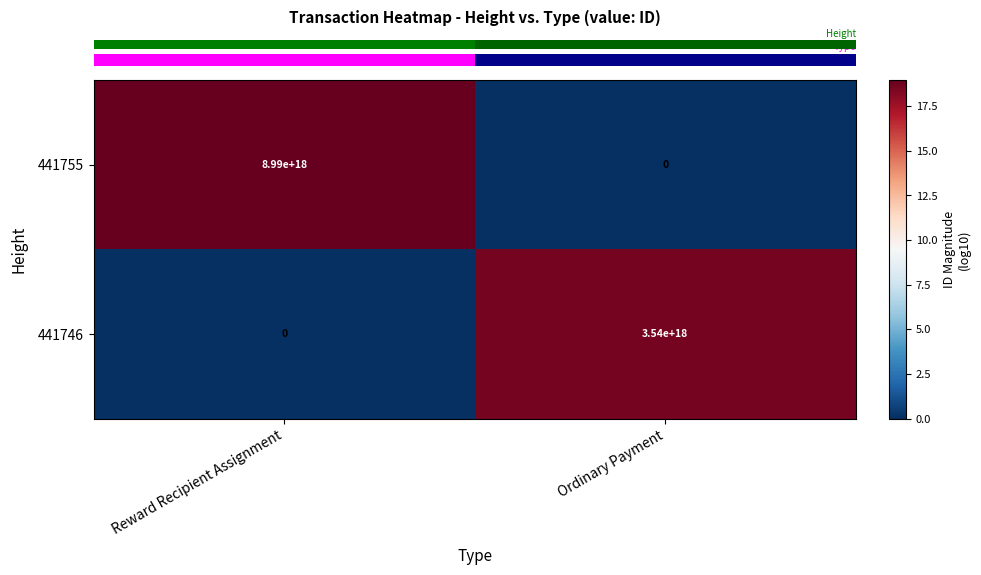

Rank the series at Reward Recipient Assignment from lowest to highest value.

441746, 441755